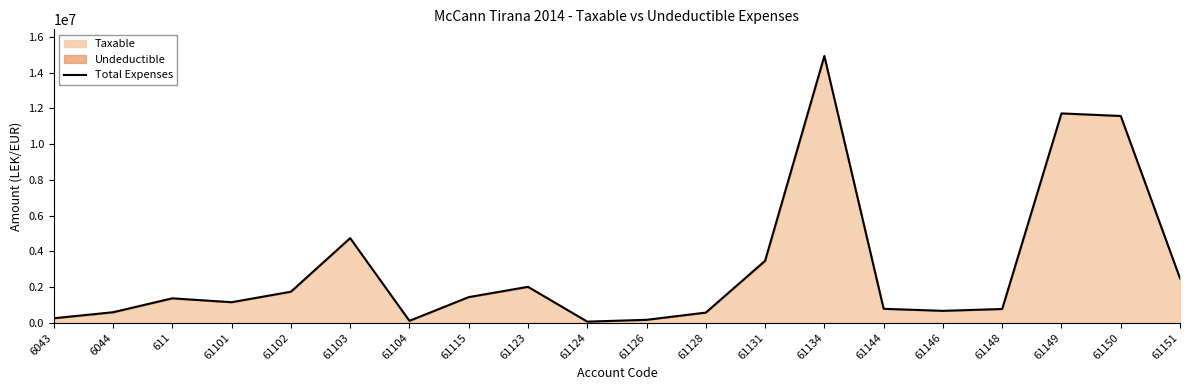

What is the change in value from 611 to 61149?

+10351808